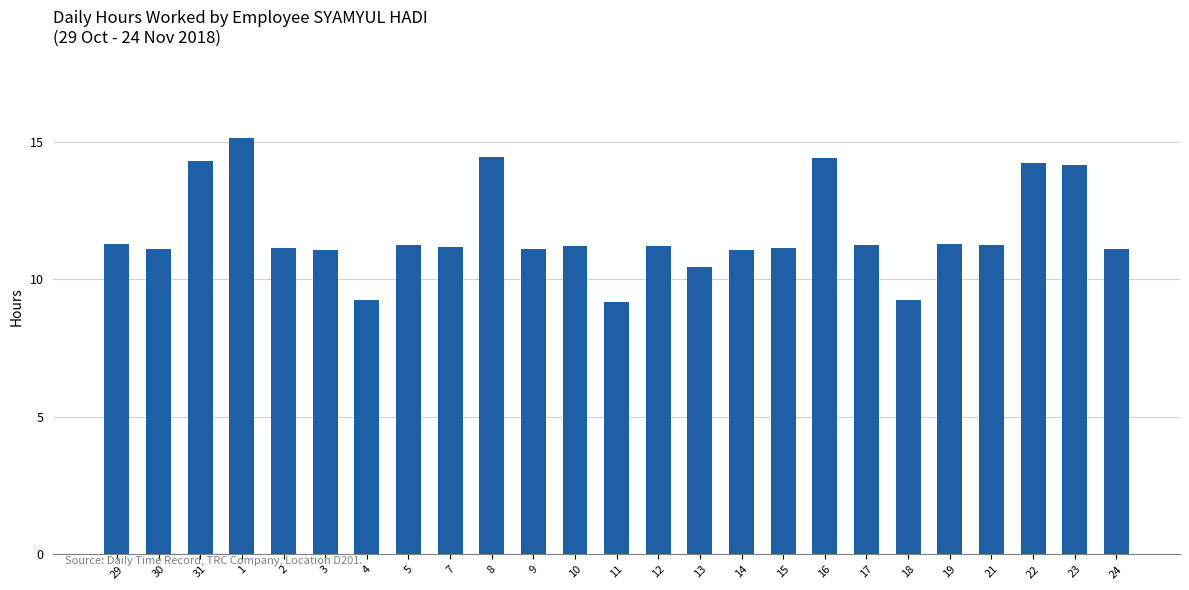

What is the sum of all values?

292.3